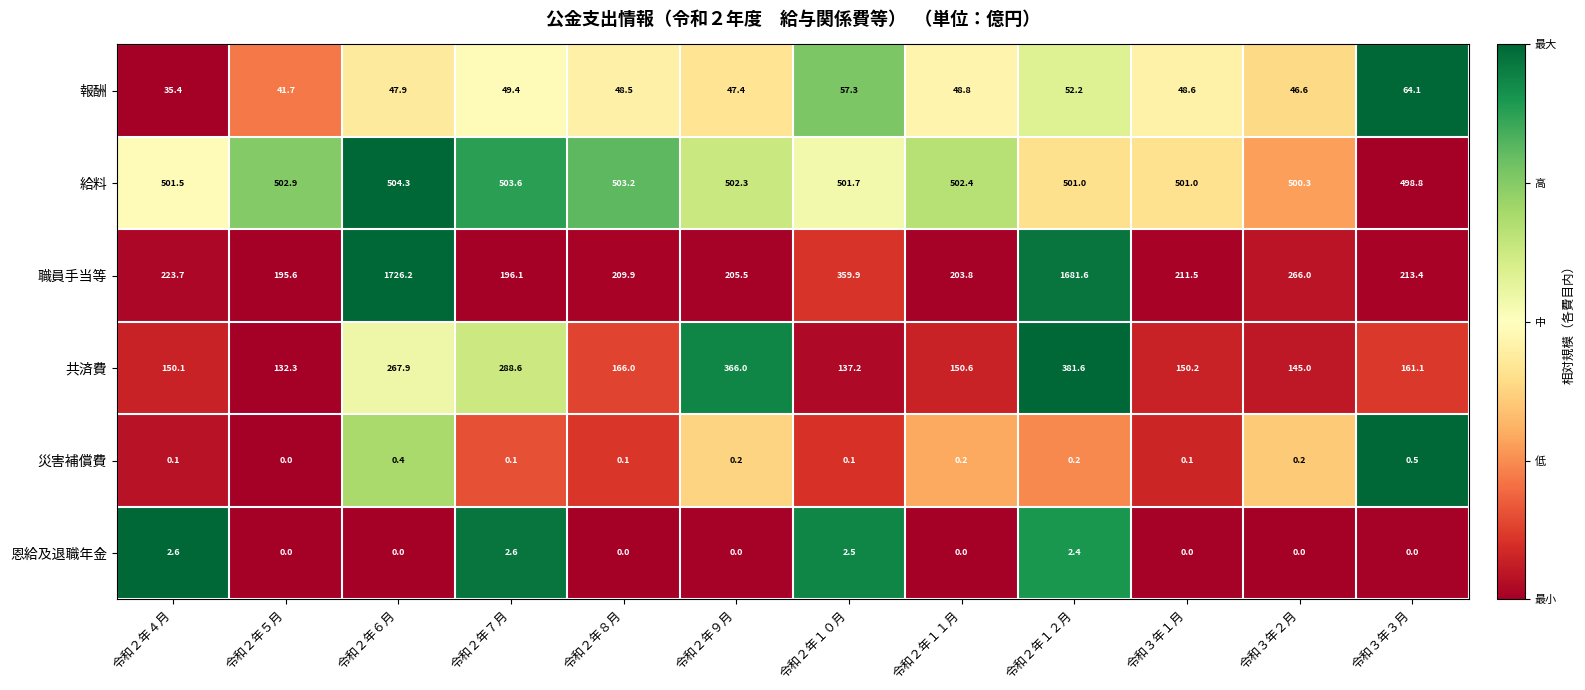

What is the sum of all 共済費 values?

2496.6